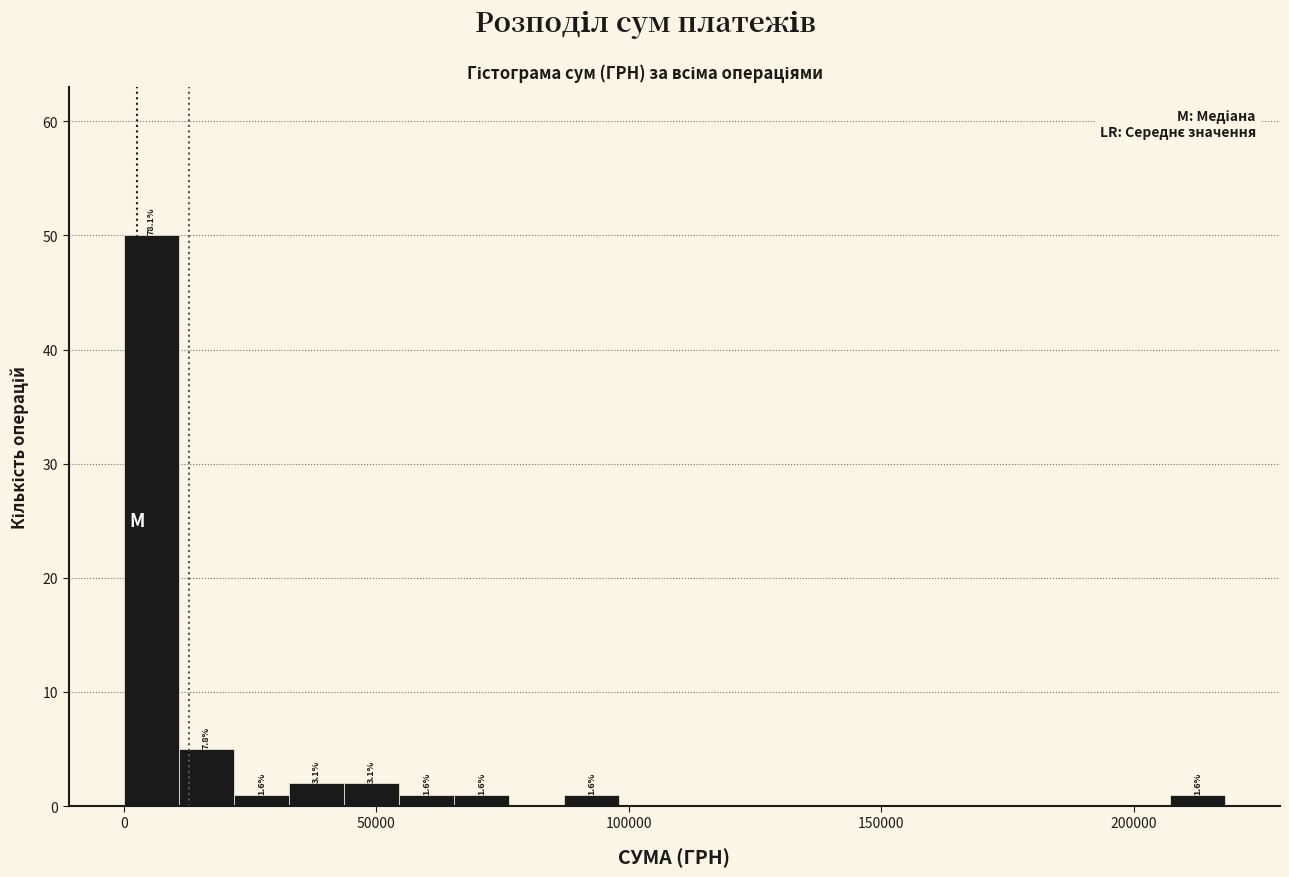

Read against the x-axis, roughly where is the centre of the tallest bar?

5000